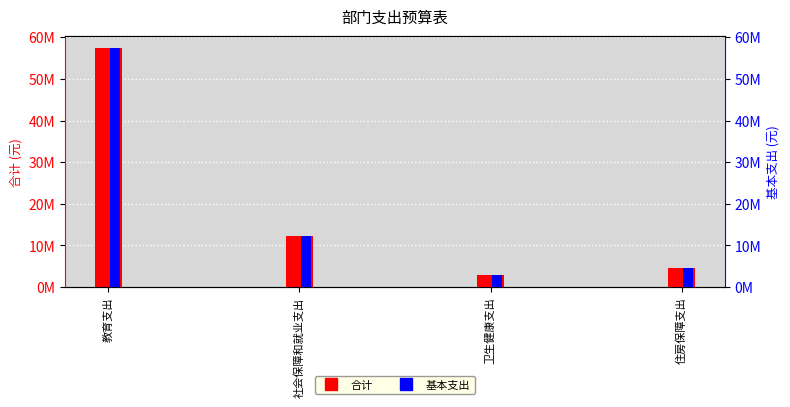

What is the difference between the maximum and minimum values in the 合计 series?

54337033.7